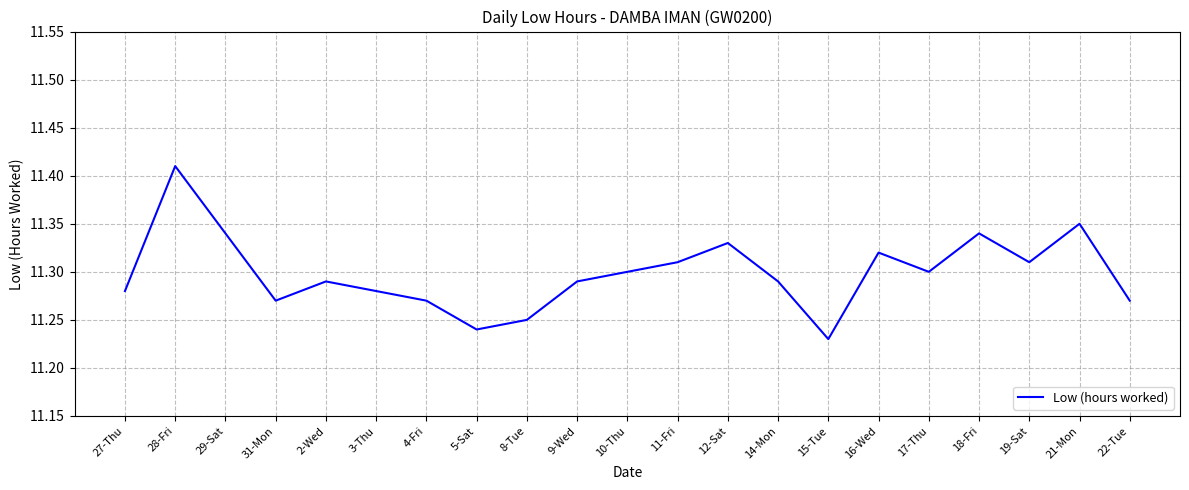

At which label is the value closest to 11?

15-Tue